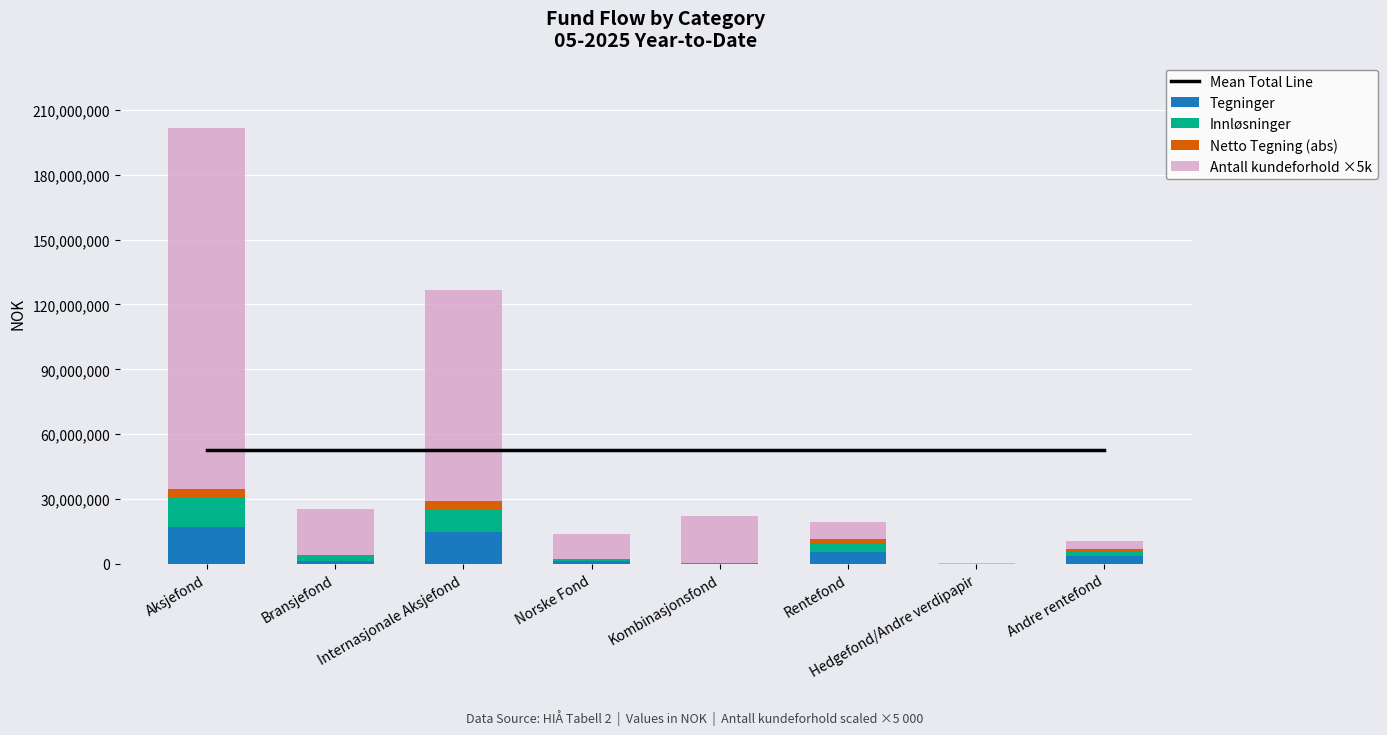

What is the difference between the highest and lowest values at Bransjefond?

51865860.7